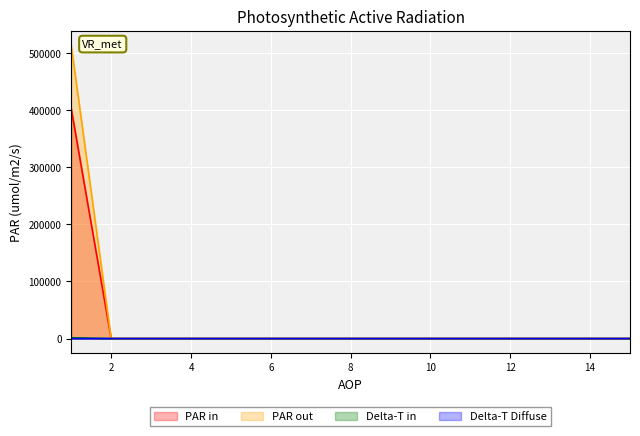

At which category is the sum across all series the highest?

1